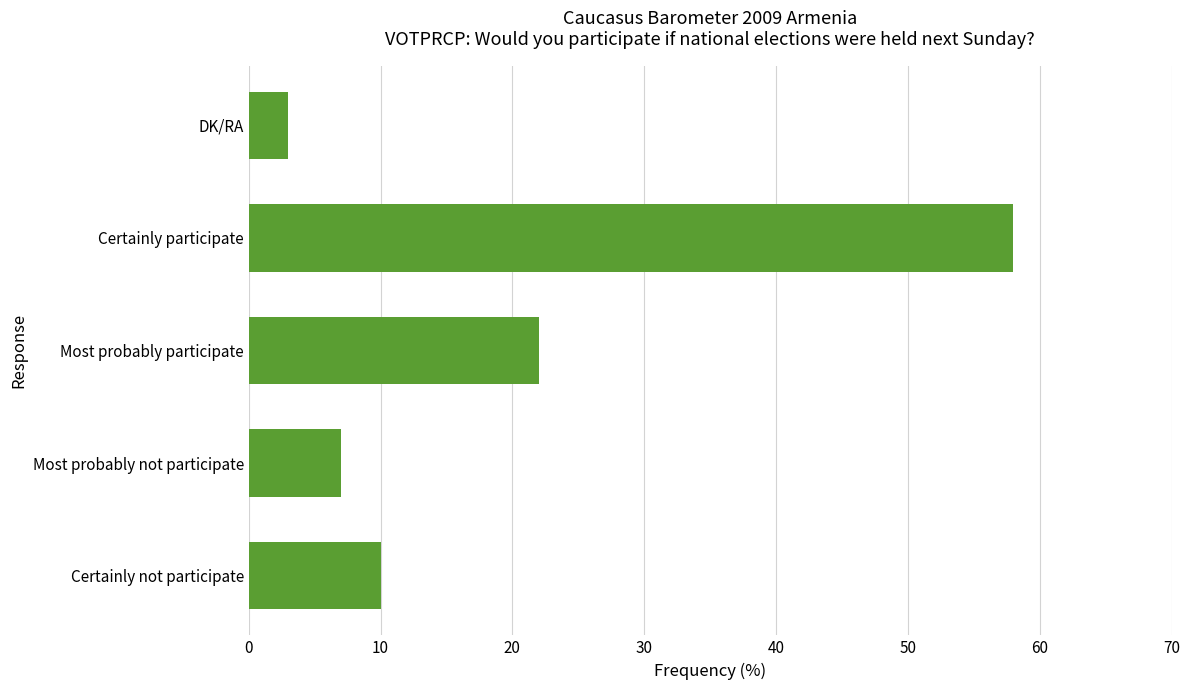

Reading bottom to top, list all the values displayed in this chart.

Certainly not participate=10	Most probably not participate=7	Most probably participate=22	Certainly participate=58	DK/RA=3